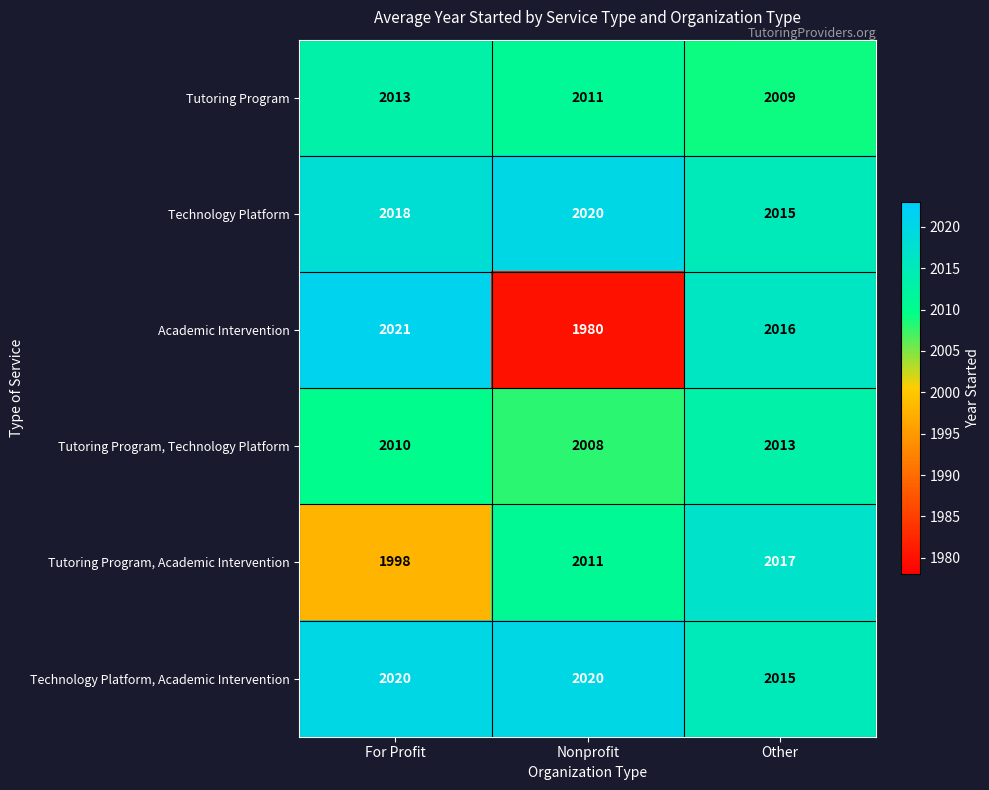

At how many categories does at least one series exceed 2019?

2